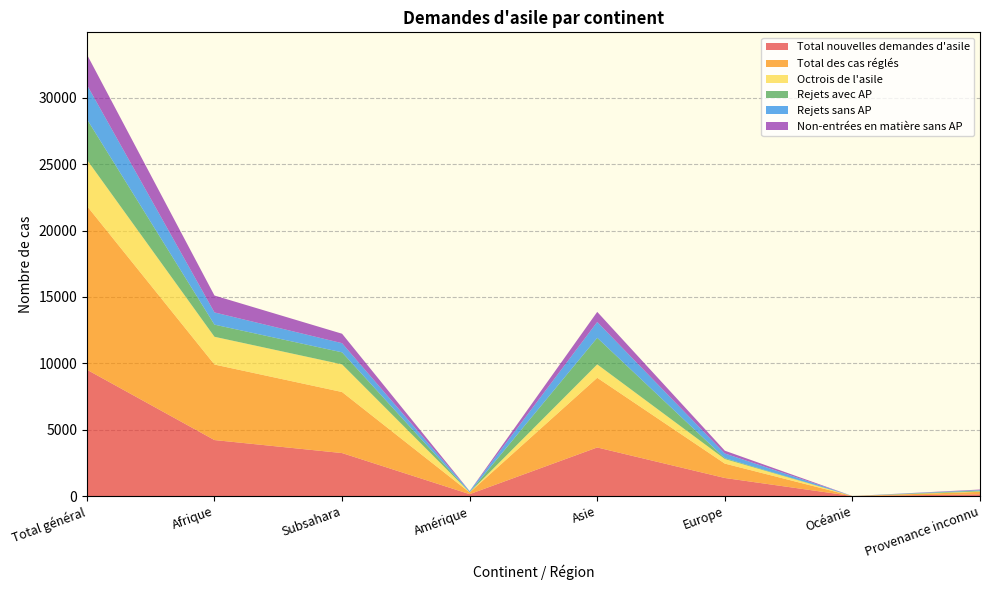

Reading right to left, what are all the values shown in this chart?

Total nouvelles demandes d'asile: 132	2	1362	3662	144	3240	4220	9522
Total des cas réglés: 186	1	1085	5251	126	4600	5691	12340
Octrois de l'asile: 29	0	344	1010	12	2083	2091	3486
Rejets avec AP: 65	0	63	2002	9	907	915	3054
Rejets sans AP: 45	1	353	1194	74	690	920	2587
Non-entrées en matière sans AP: 36	0	211	759	10	712	1274	2290